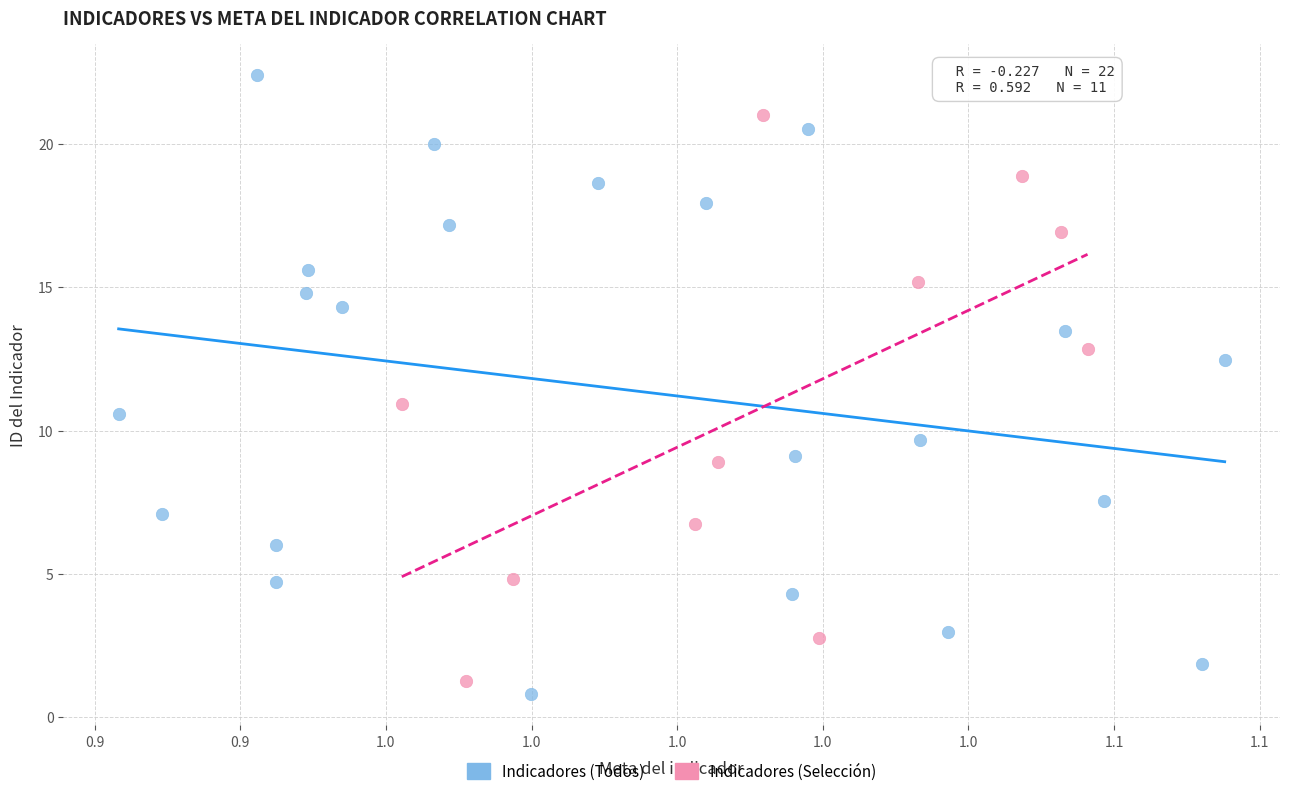

Which series reaches the maximum Y coordinate?

Indicadores (Todos)